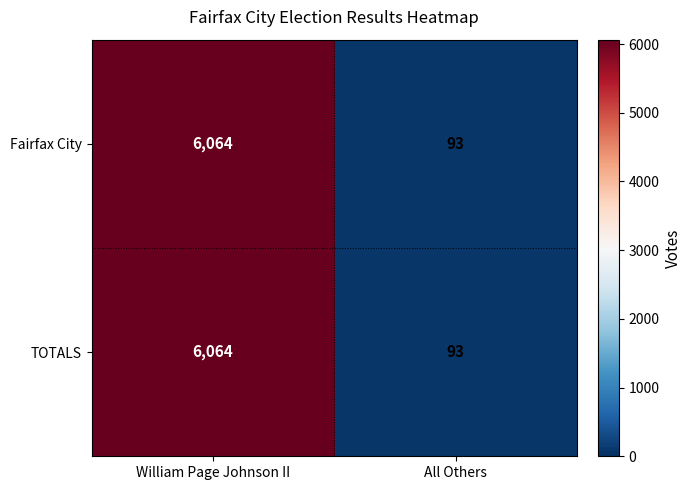

True or false: Fairfax City has a value of 93 at All Others.

True